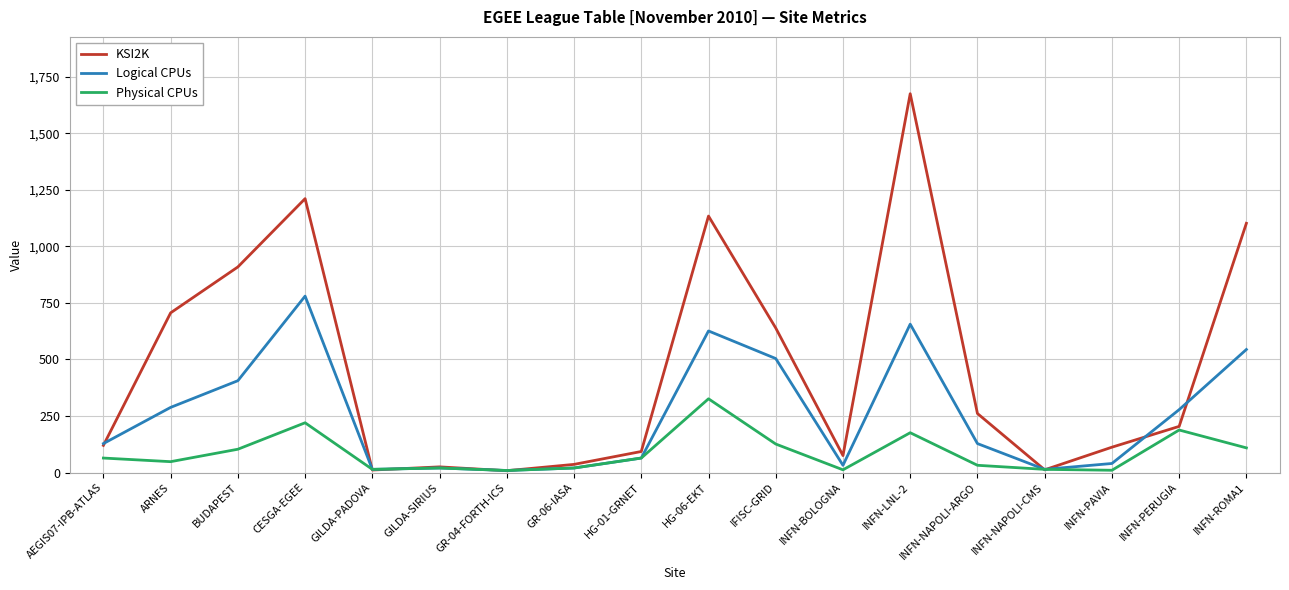

The value of Logical CPUs at INFN-PAVIA is 40. True or false?

True